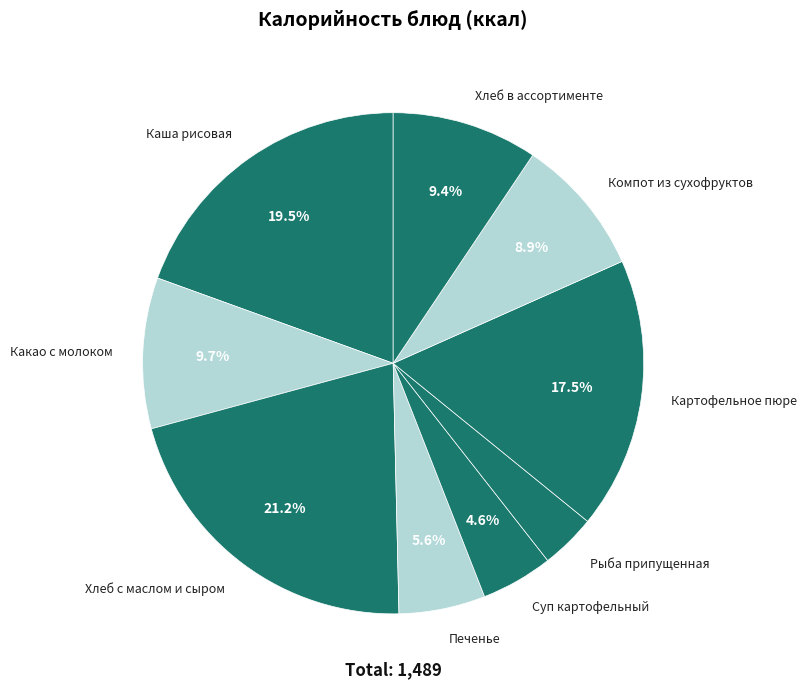

What is the ratio of the value at Какао с молоком to the value at Хлеб с маслом и сыром?

0.5